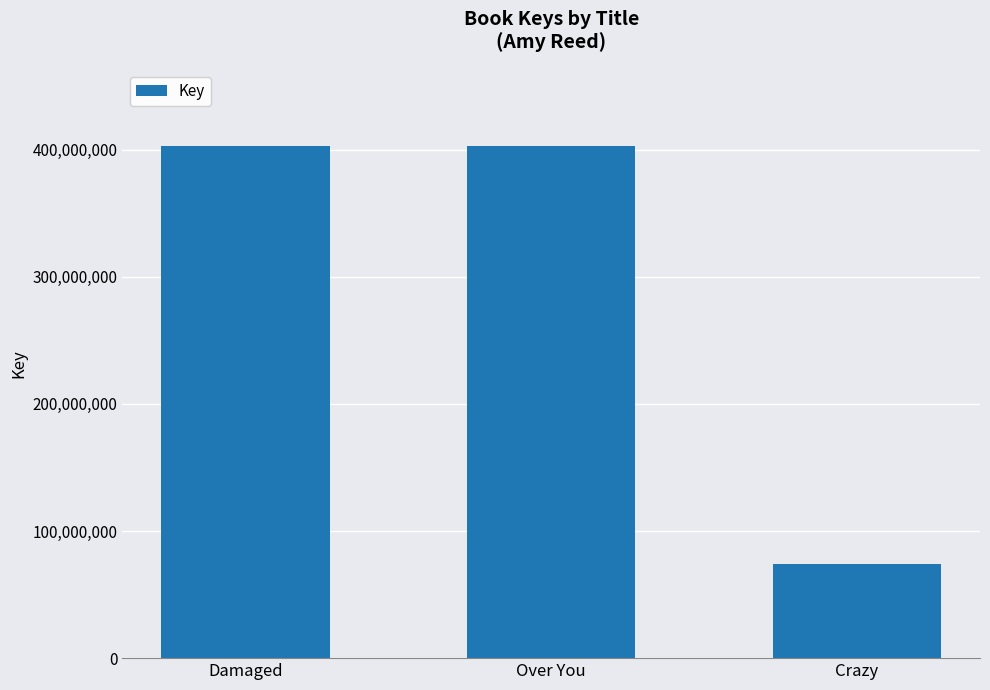

Does the chart contain any negative values?

No